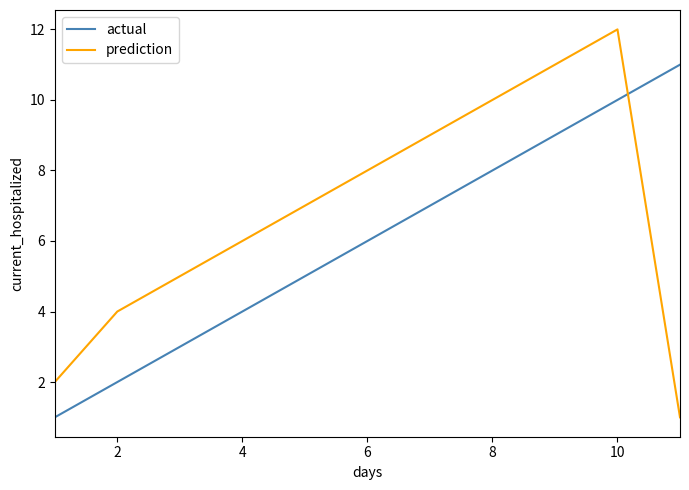

What is the highest value of the actual series?

11